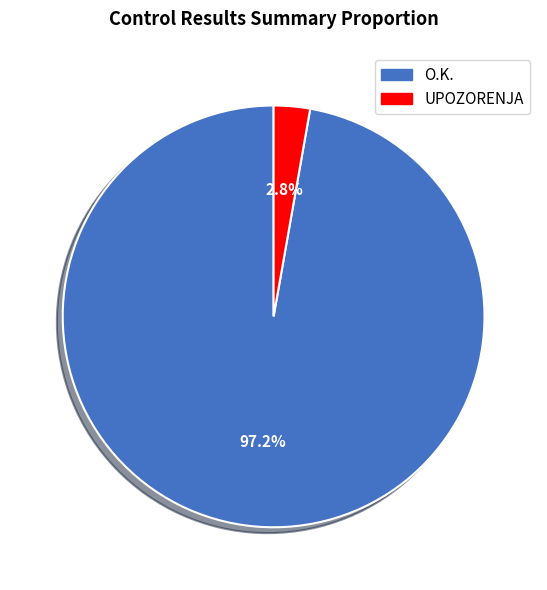

Is there any slice that represents more than half of the pie?

Yes